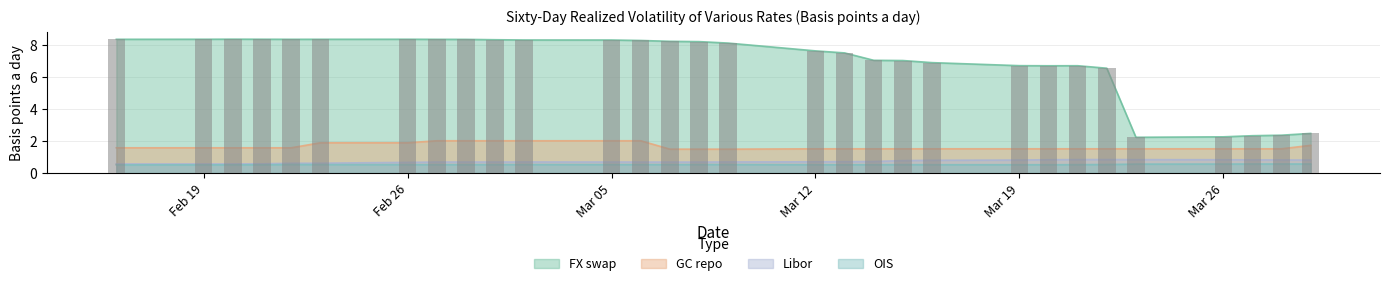

True or false: GC repo has a value of 1.5 at 3/28/2018.

True